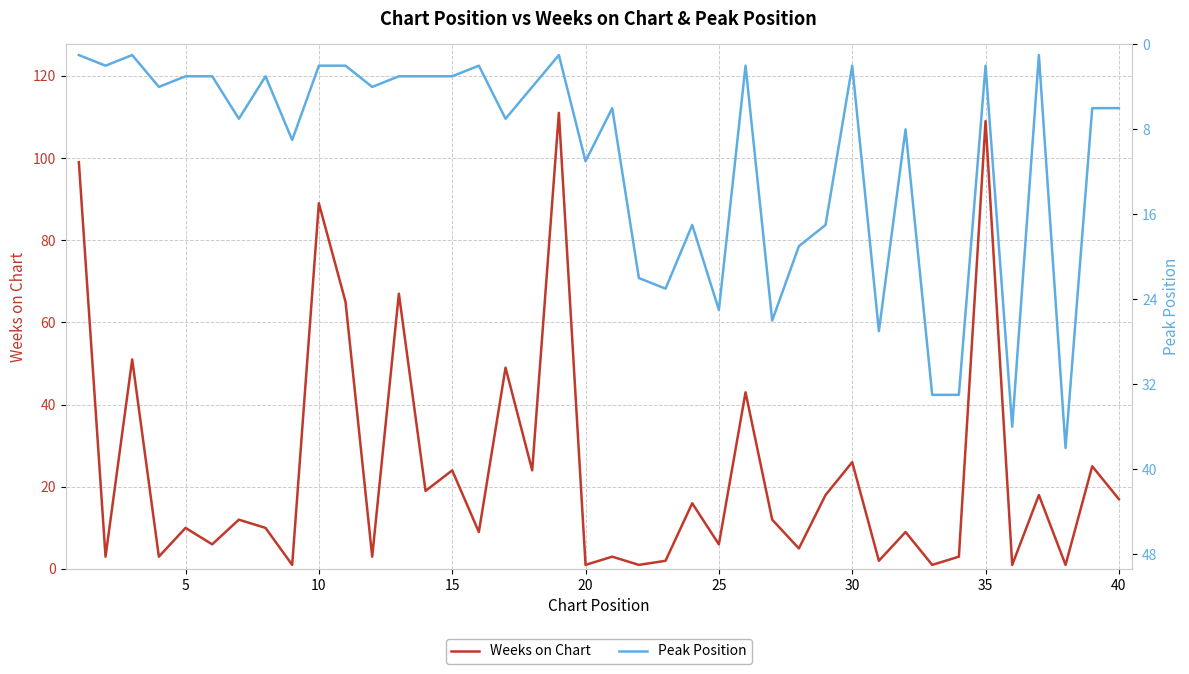

What is the highest value of the Weeks on Chart series?

111